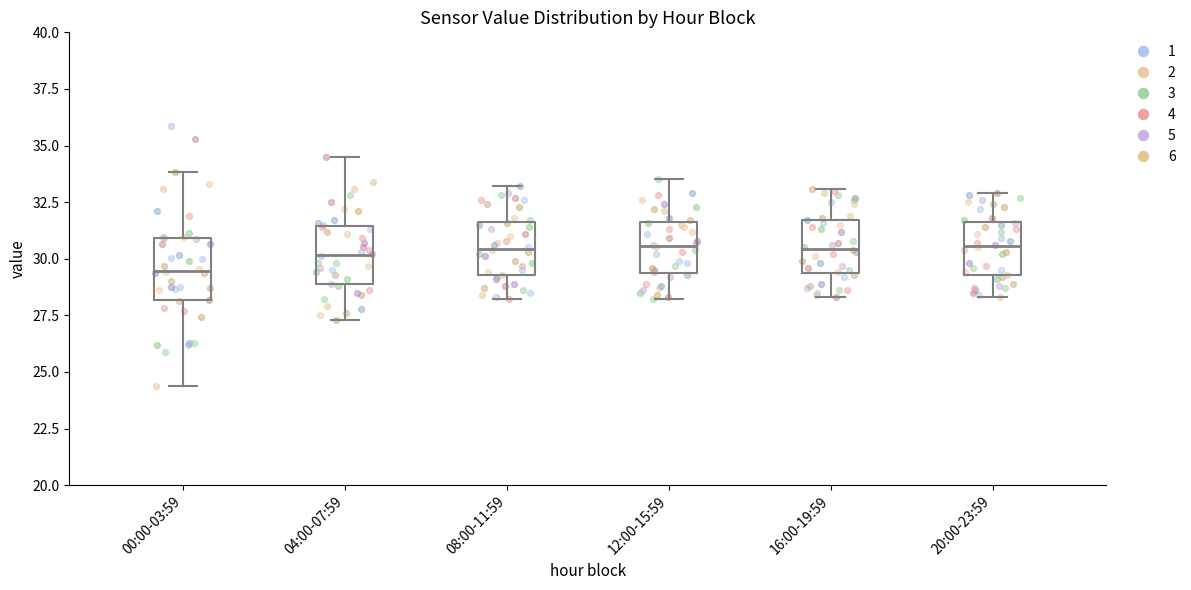

Reading left to right, transcribe this box plot: for each box, give where its median line is, the range the box spans, and where its two whiskers end, as read against the y-axis. The values are not printed on the chart, so give them approximately, as read against the axis.

00:00-03:59: median 29.5, box 28.0 to 31.0, whiskers 24.5 to 34.0
04:00-07:59: median 30.0, box 29.0 to 31.5, whiskers 27.5 to 34.5
08:00-11:59: median 30.5, box 29.5 to 31.5, whiskers 28.0 to 33.0
12:00-15:59: median 30.5, box 29.5 to 31.5, whiskers 28.0 to 33.5
16:00-19:59: median 30.5, box 29.5 to 31.5, whiskers 28.5 to 33.0
20:00-23:59: median 30.5, box 29.5 to 31.5, whiskers 28.5 to 33.0